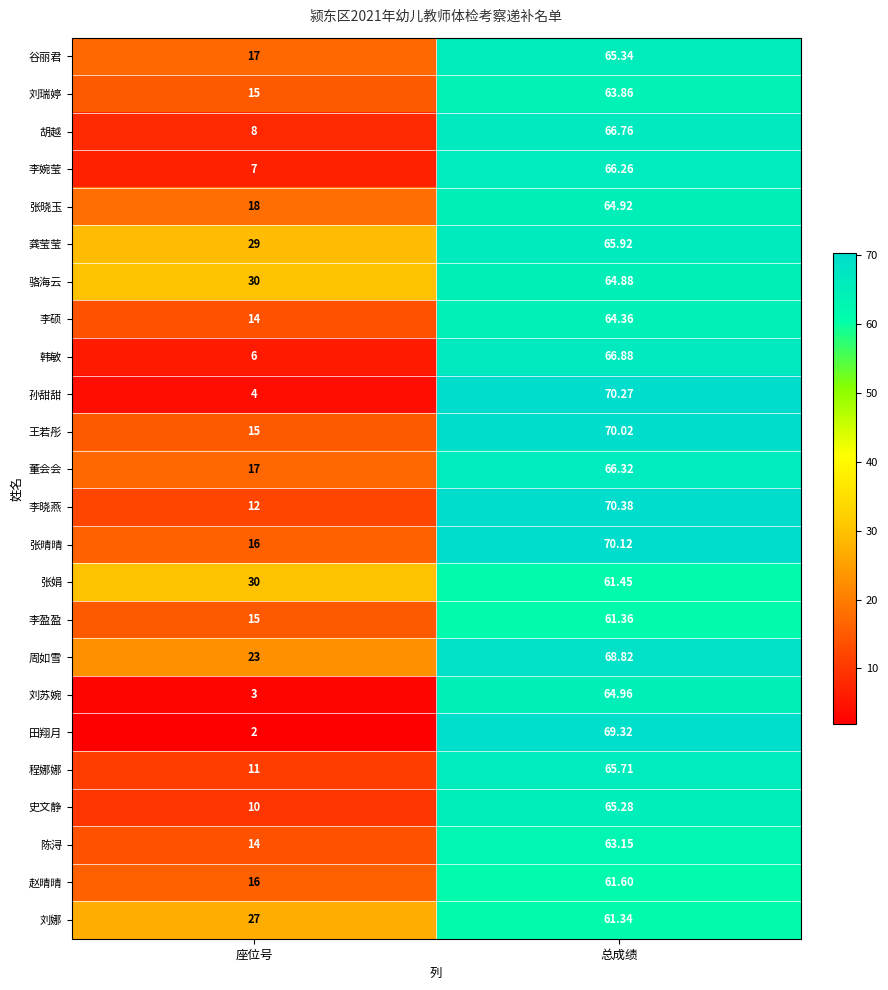

Which category has the lowest value across all series?

座位号